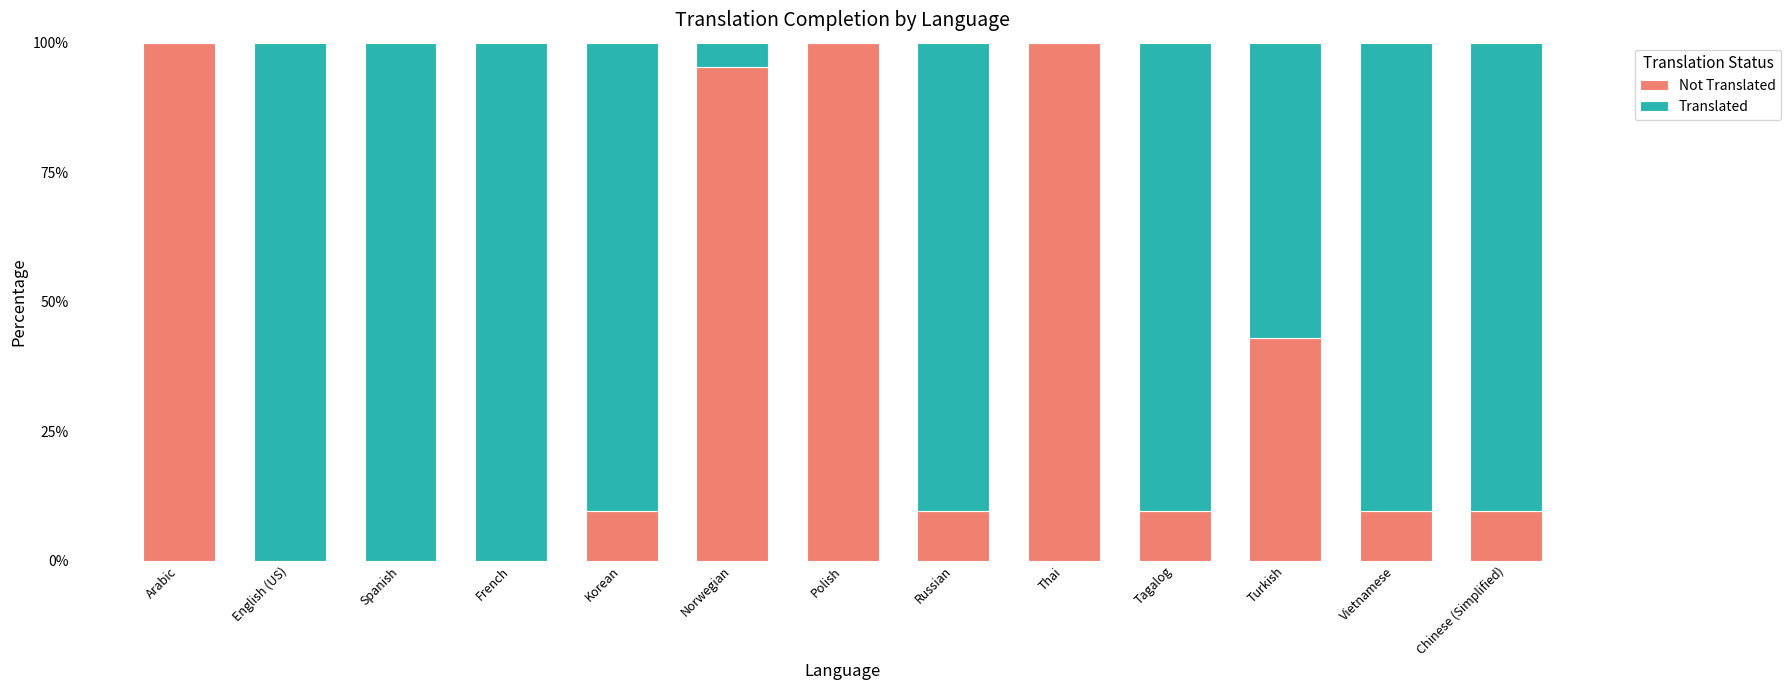

What is the total value across all series at English (US)?

100.0